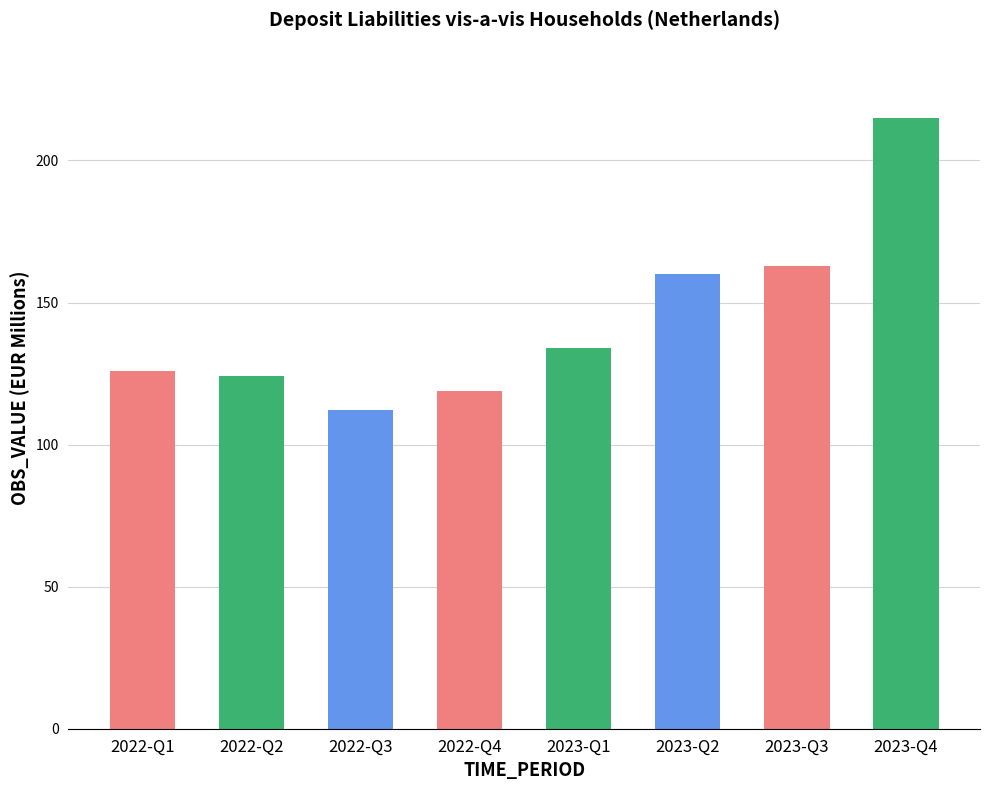

True or false: the data shows 214 at 2023-Q1.

False